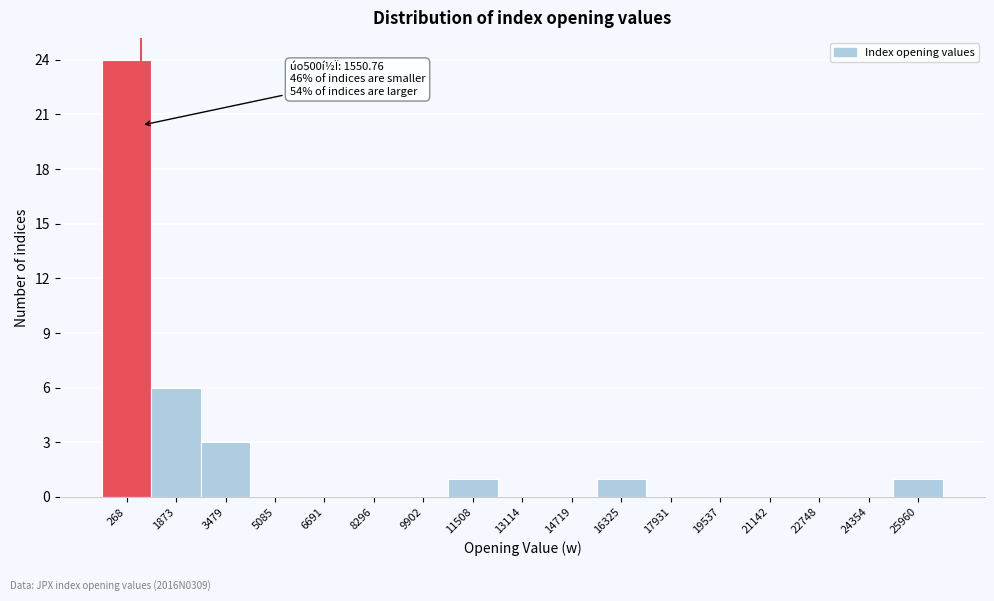

Reading left to right, transcribe all the data shown in this chart.

268=24	1873=6	3479=3	5085=0	6691=0	8296=0	9902=0	11508=1	13114=0	14719=0	16325=1	17931=0	19537=0	21142=0	22748=0	24354=0	25960=1